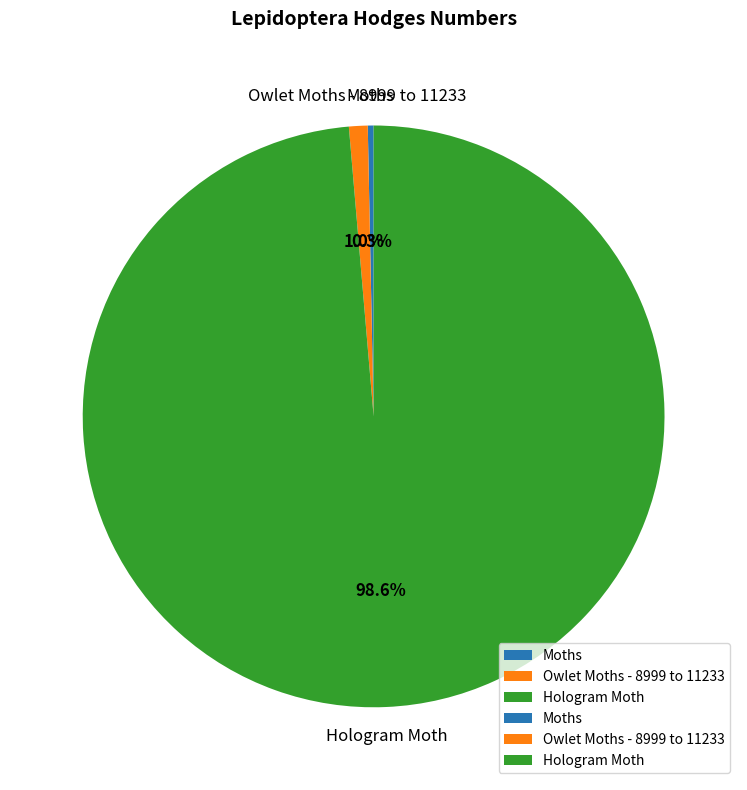

Rank the categories by value from highest to lowest.

Hologram Moth, Owlet Moths - 8999 to 11233, Moths